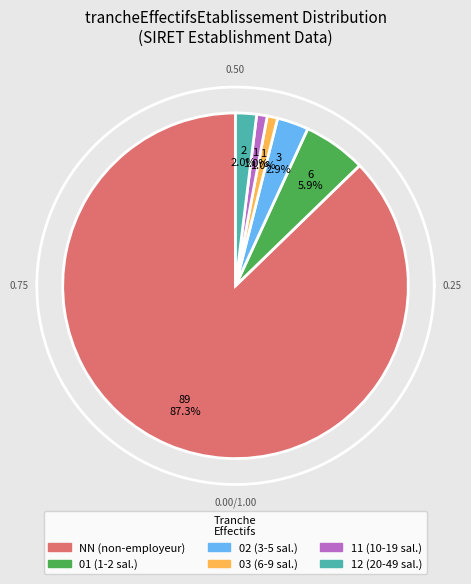

What portion of the pie excludes NN?

12.7%